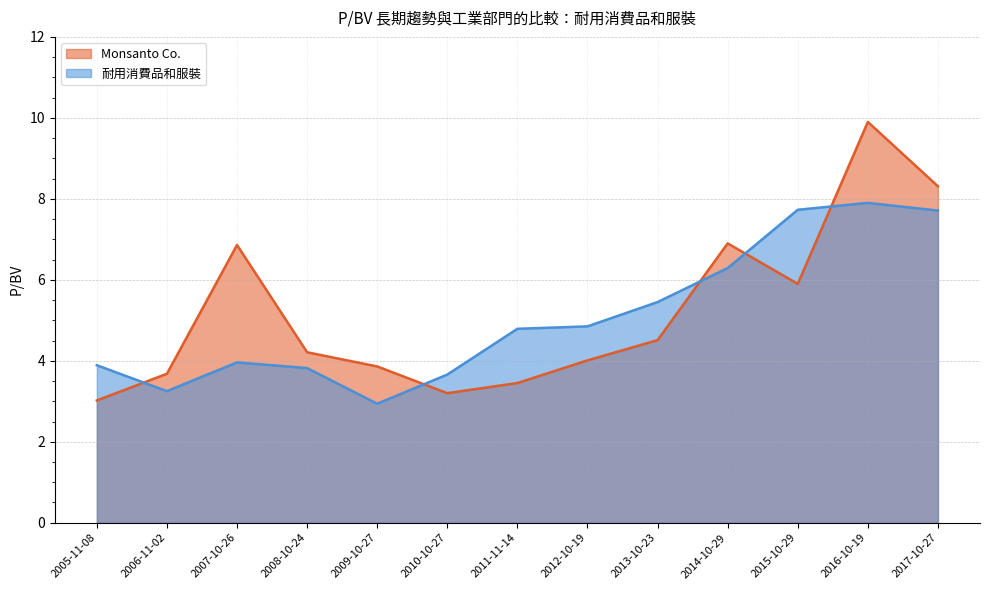

What is the difference between the Monsanto Co. values at 2008-10-24 and 2015-10-29?

1.7